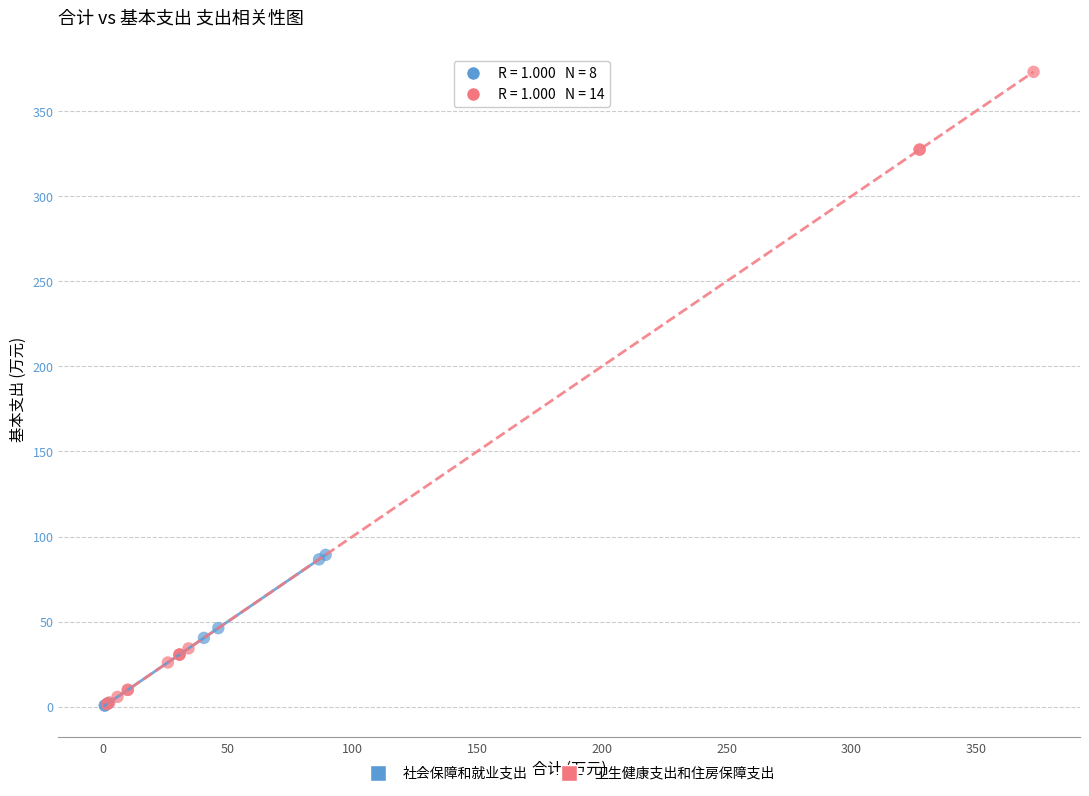

Which series has the widest spread of Y values?

卫生健康支出和住房保障支出